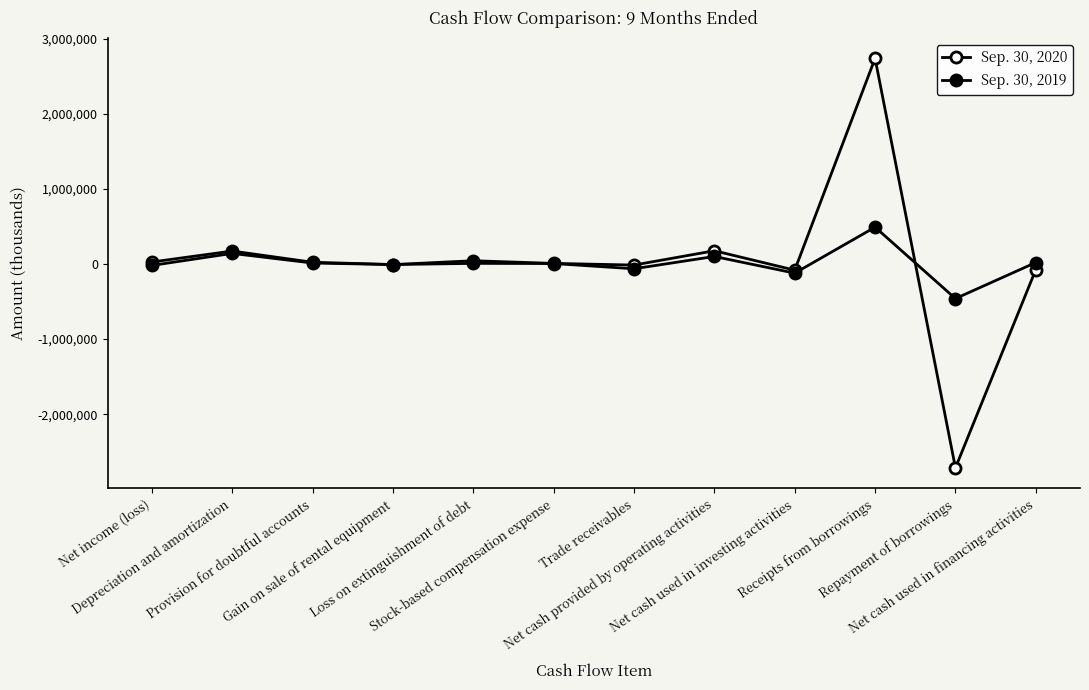

At which category does Sep. 30, 2019 reach its first local valley?

Gain on sale of rental equipment